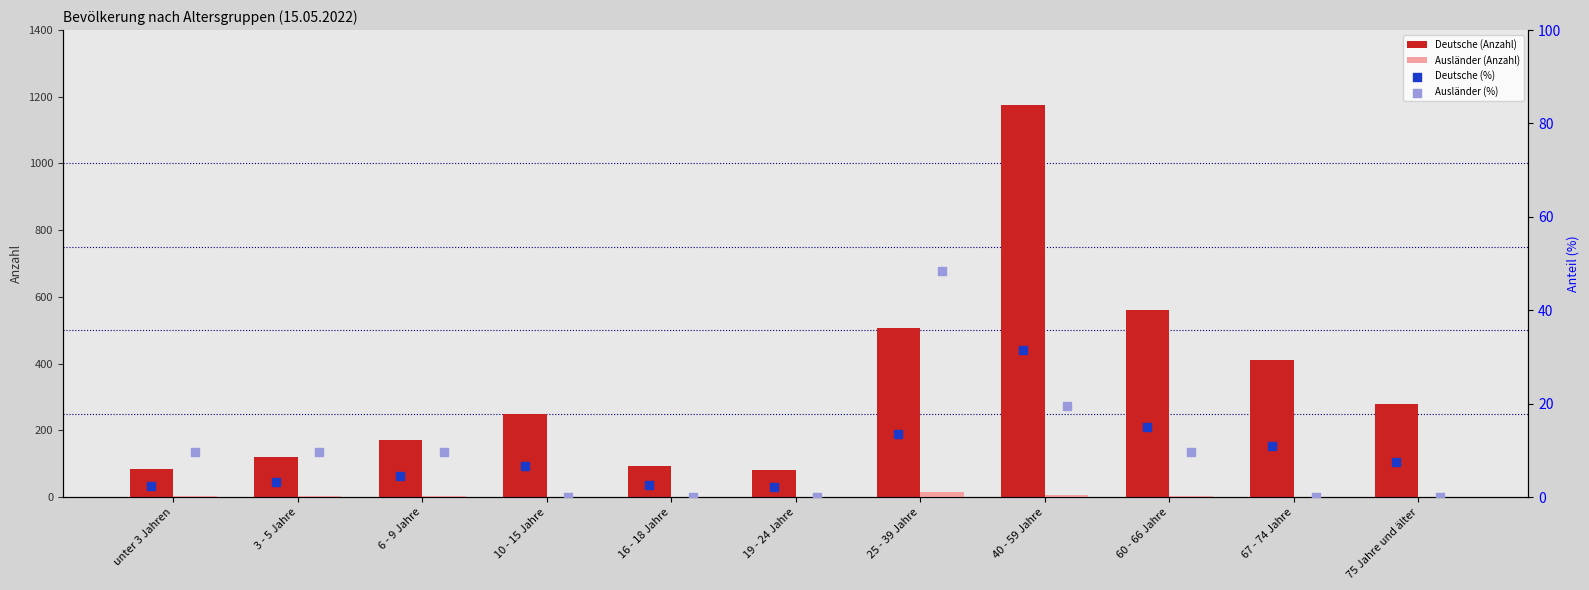

Which series reaches the maximum Y coordinate?

Deutsche (Anzahl)